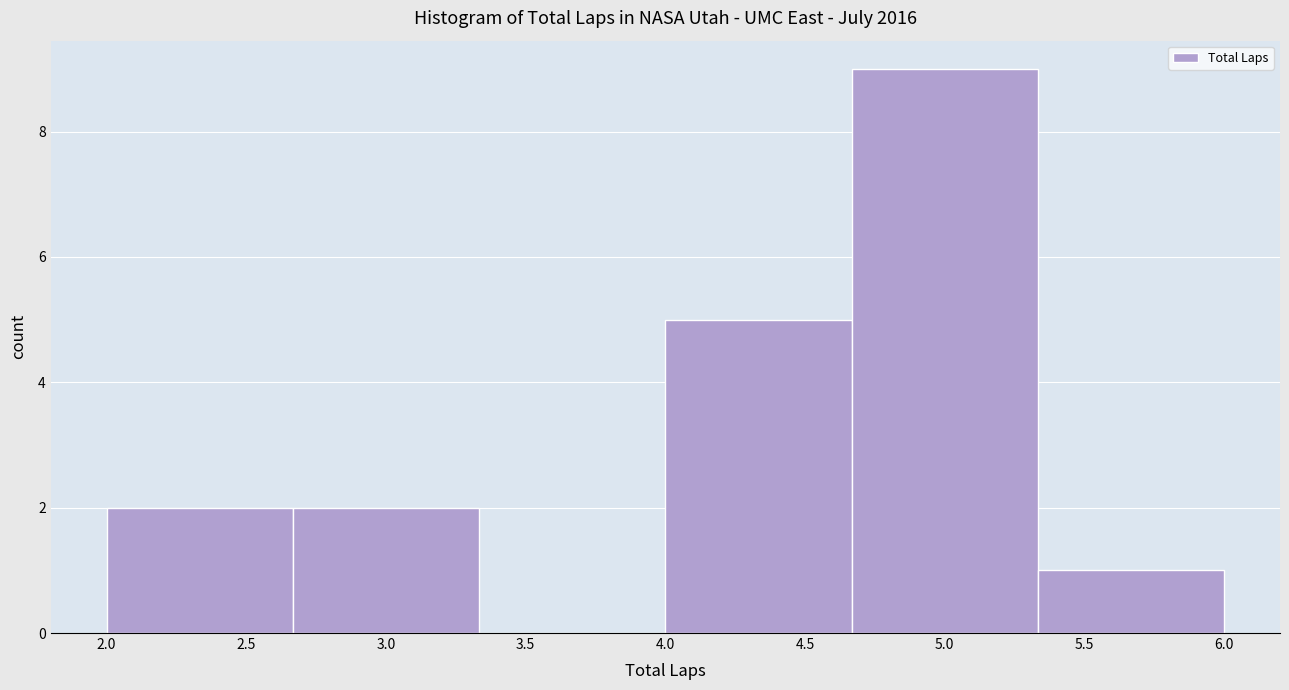

Reading left to right, list every bar in this chart as the range it spans on the x-axis followed by its height. Neither the bar edges nor the heights are printed on the chart, so give them approximately, as read against the axes.

2.00 to 2.65: 2
2.65 to 3.35: 2
3.35 to 4.00: 0
4.00 to 4.65: 5
4.65 to 5.35: 9
5.35 to 6.00: 1